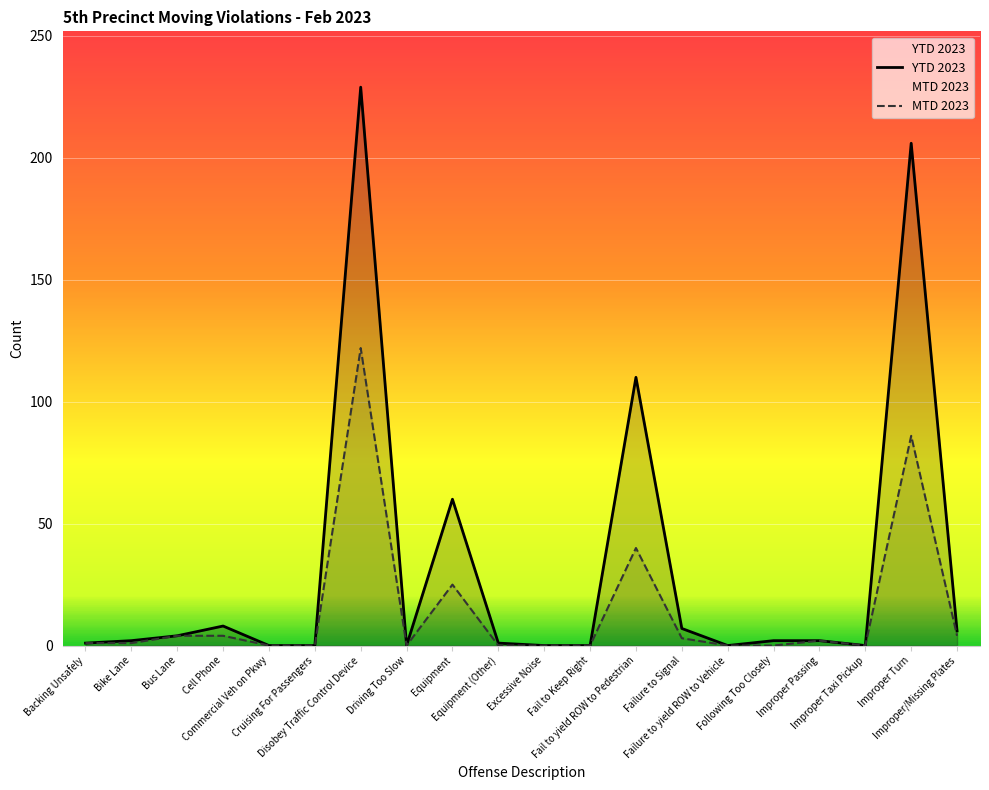

What is the average value of the YTD 2023 series?

32